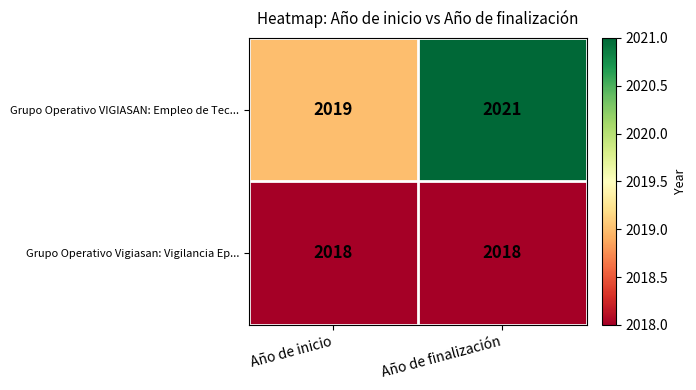

What is the sum of all Grupo Operativo VIGIASAN: Empleo de Tec... values?

4040